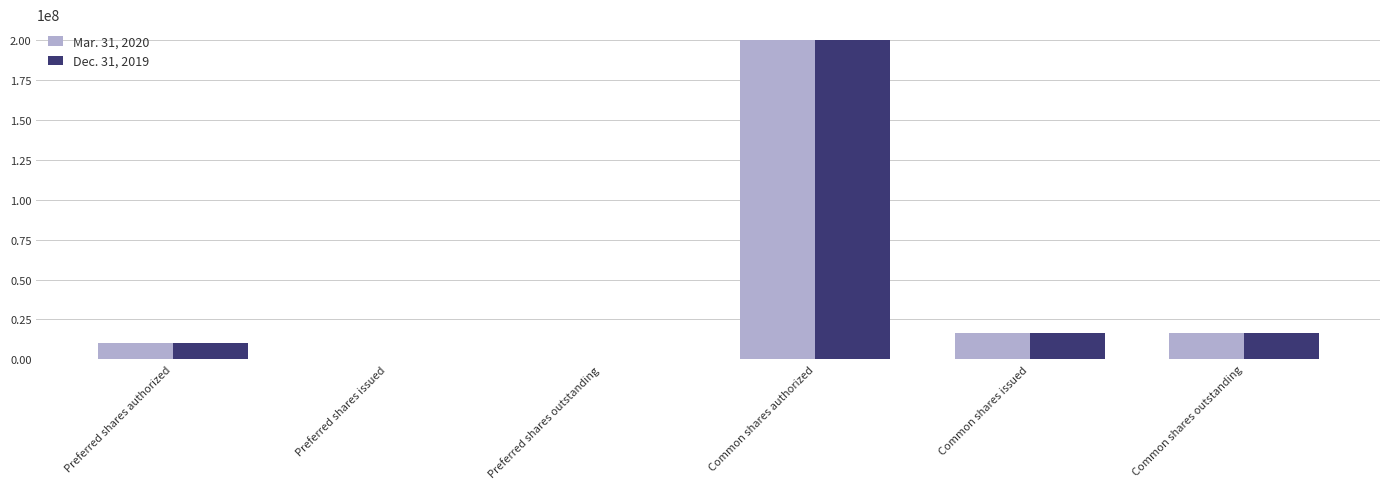

How many categories are shown in the chart?

6